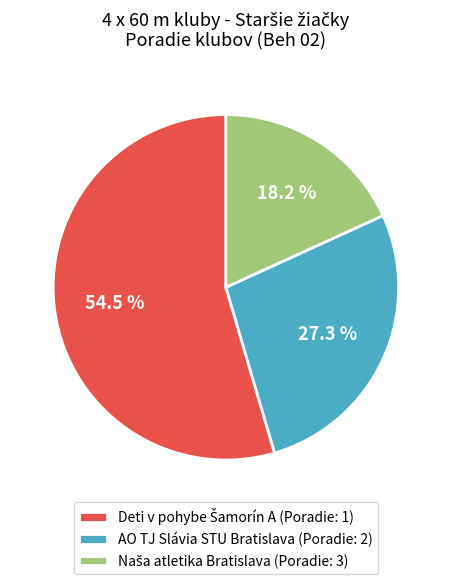

True or false: AO TJ Slávia STU Bratislava accounts for 39% of the total.

False